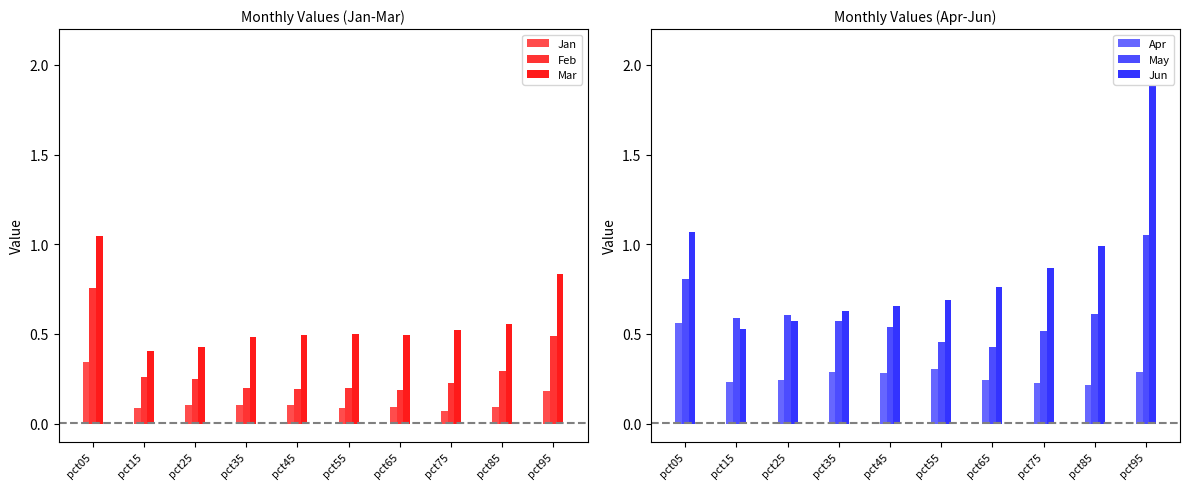

True or false: Jan has a value of 0.1 at pct15.

True